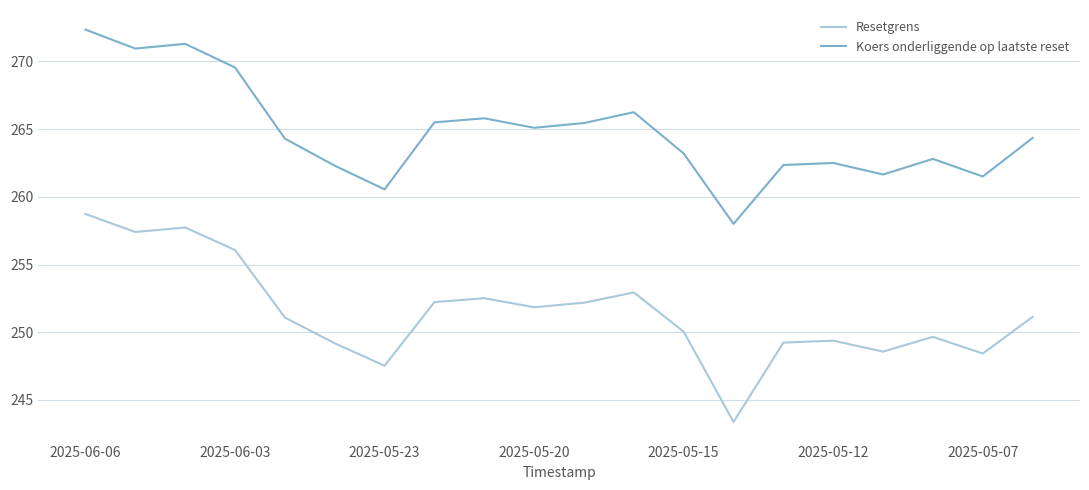

Which series has the largest range (max minus min)?

Resetgrens